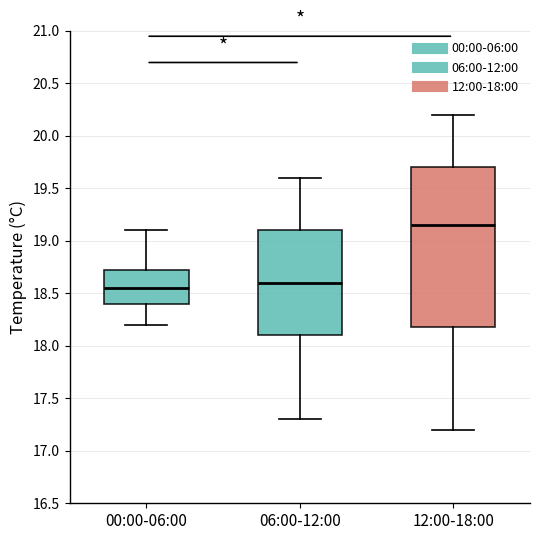

Reading left to right, transcribe this box plot: for each box, give where its median line is, the range the box spans, and where its two whiskers end, as read against the y-axis. The values are not printed on the chart, so give them approximately, as read against the axis.

00:00-06:00: median 18.55, box 18.40 to 18.75, whiskers 18.20 to 19.10
06:00-12:00: median 18.60, box 18.10 to 19.10, whiskers 17.30 to 19.60
12:00-18:00: median 19.15, box 18.20 to 19.70, whiskers 17.20 to 20.20